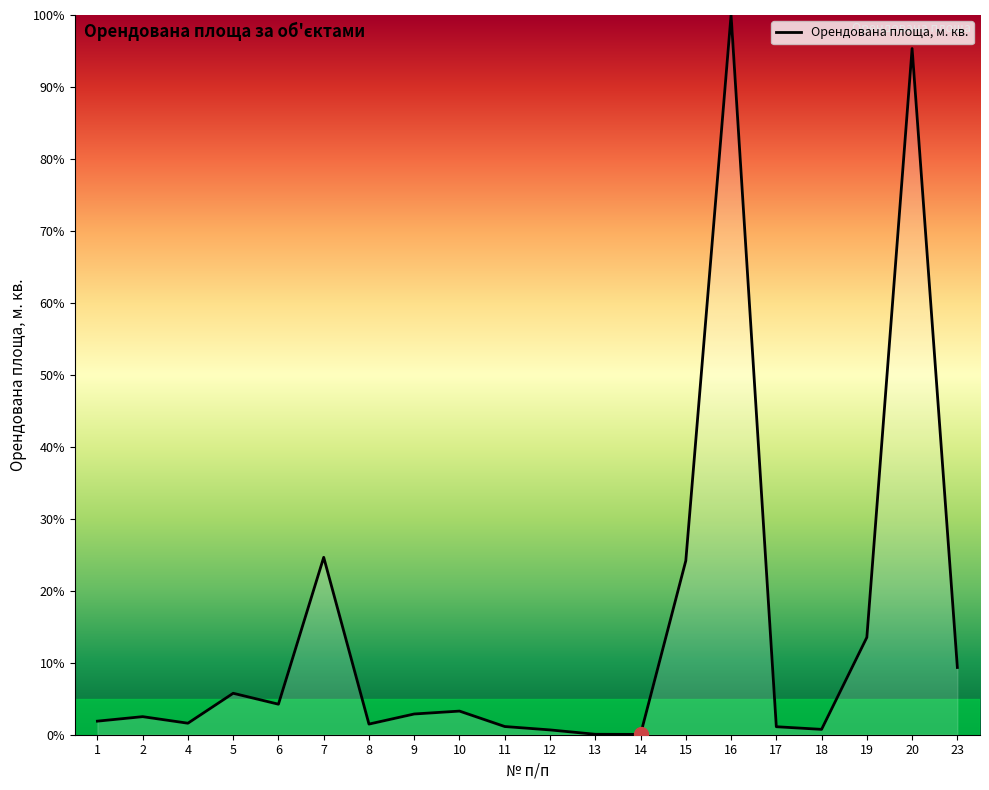

True or false: the data shows 0.7 at 12.

True